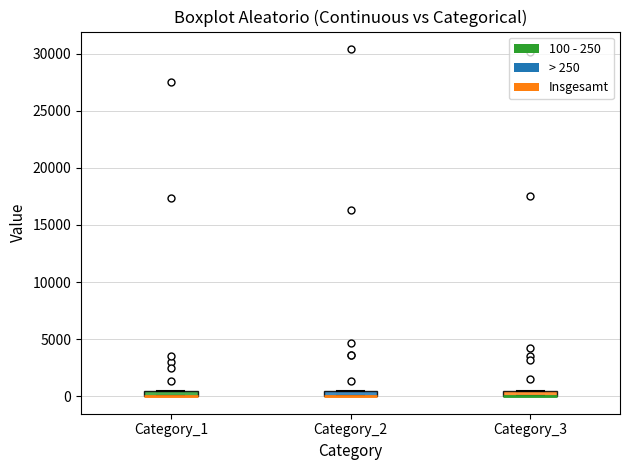

Where is the upper edge of the box for Category_1 on the y-axis? The values are not printed on the chart, so give them approximately, as read against the axis.

500